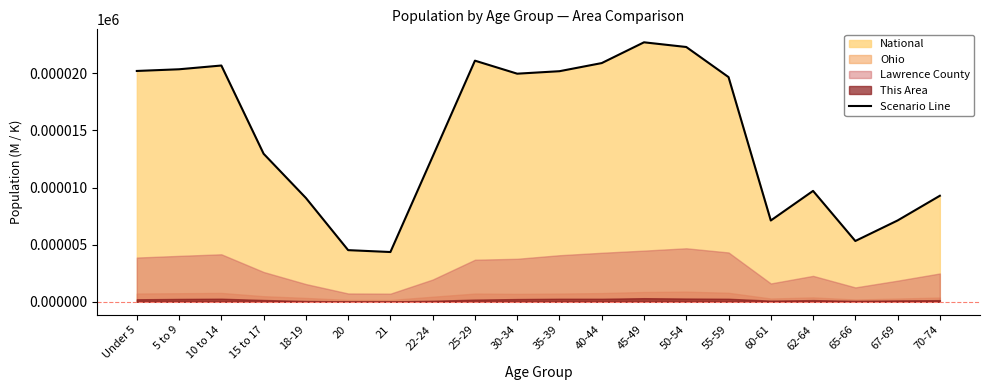

Rank the categories by value from highest to lowest.

45-49, 50-54, 25-29, 40-44, 10 to 14, 5 to 9, Under 5, 35-39, 30-34, 55-59, 15 to 17, 22-24, 62-64, 70-74, 18-19, 67-69, 60-61, 65-66, 20, 21